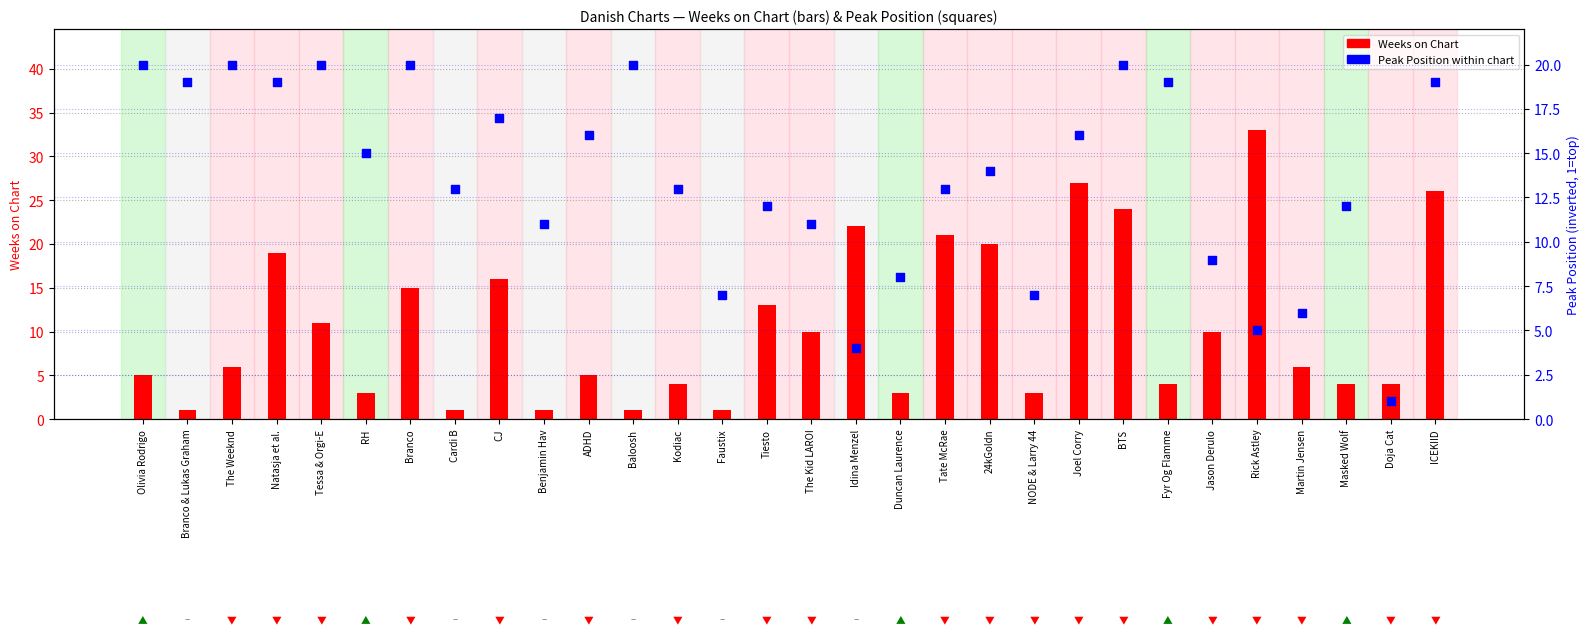

Which series reaches the maximum Y coordinate?

Weeks on Chart